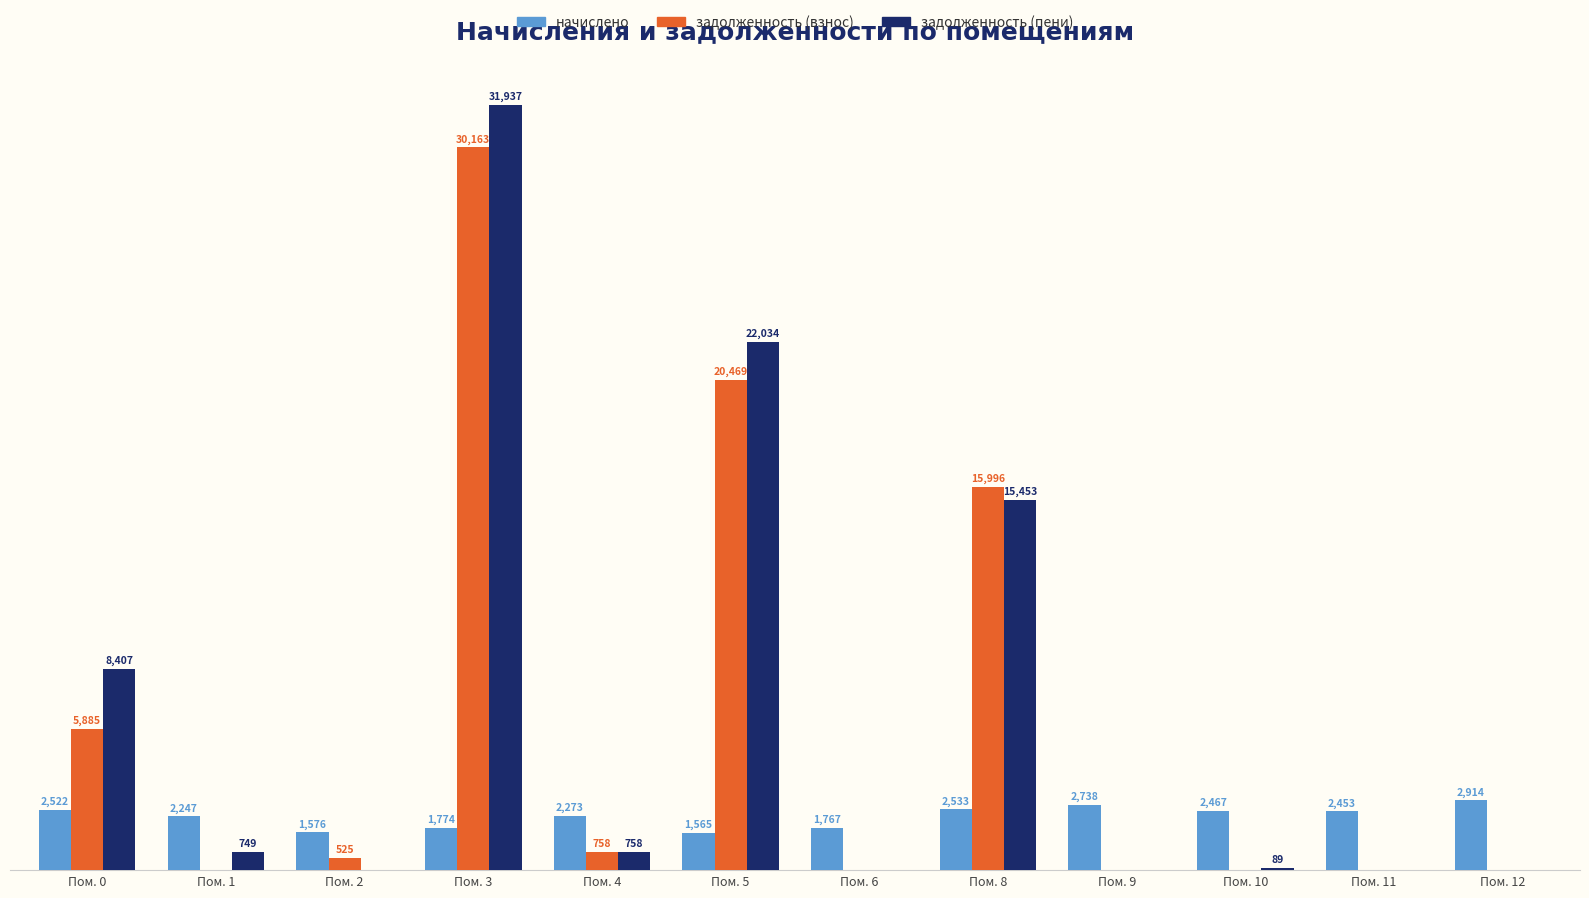

Where does the задолженность (взнос) series first go above 525?

Пом. 0